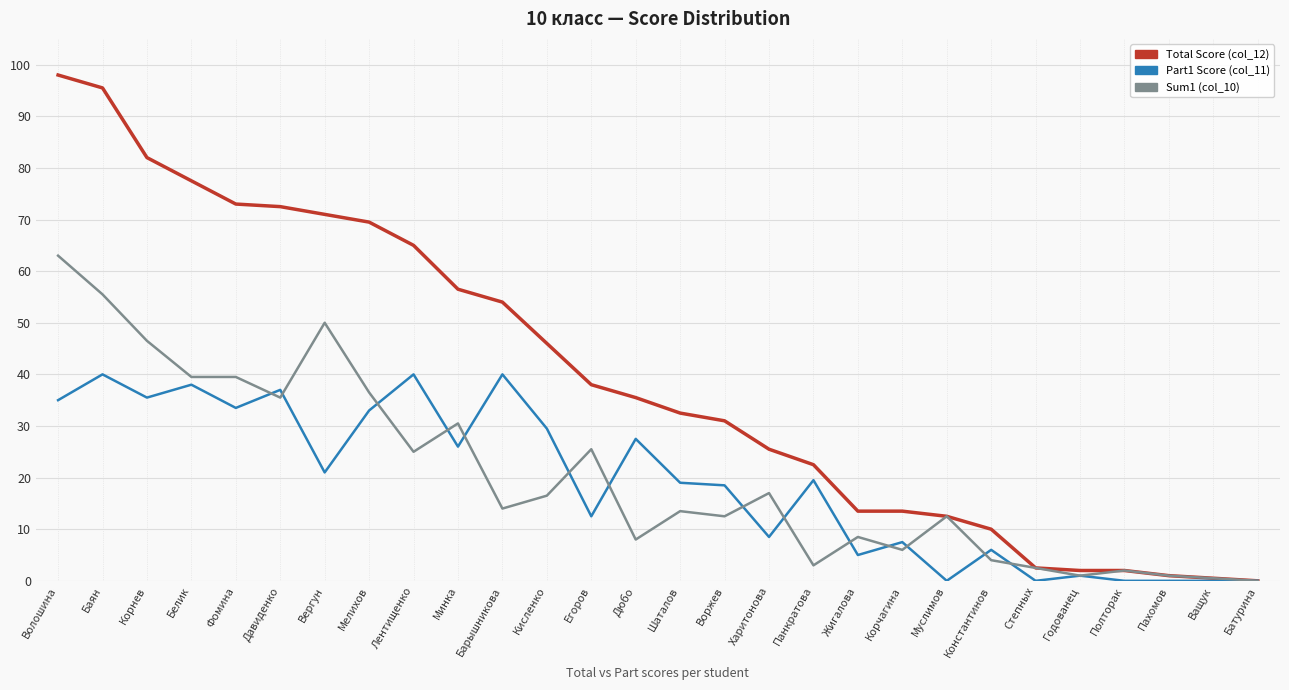

At which label does Sum1 (col_10) first exceed 14?

Волошина